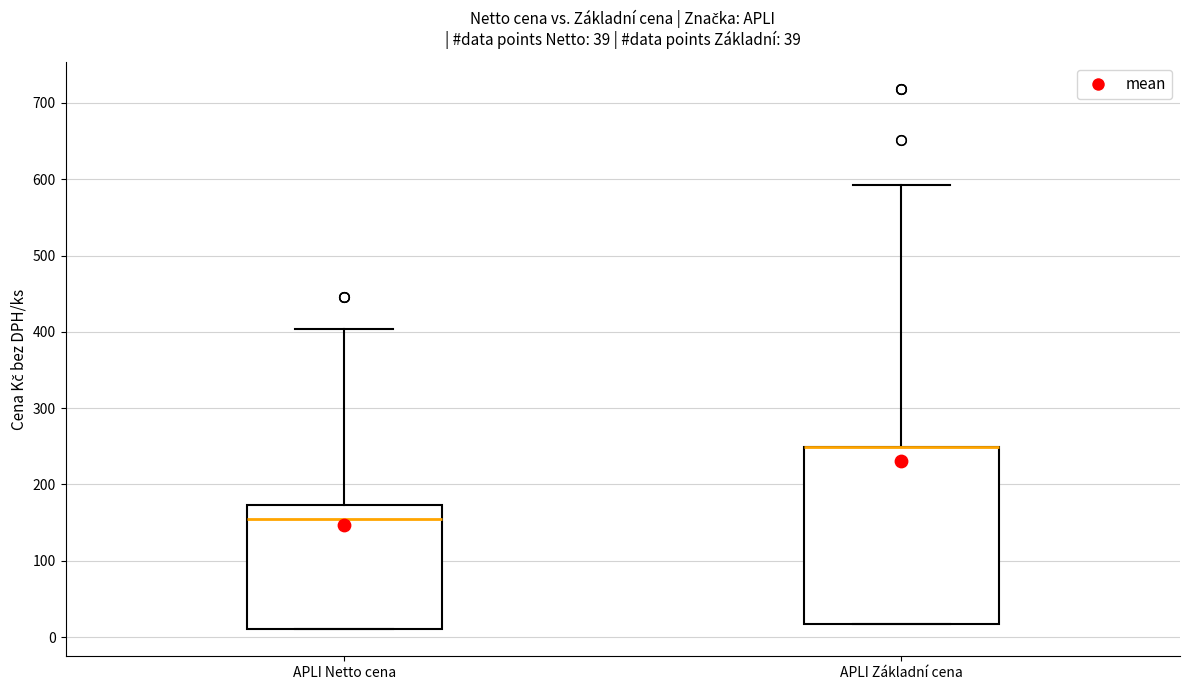

Comparing the boxes themselves (not the whiskers), which one is the tallest?

APLI Základní cena